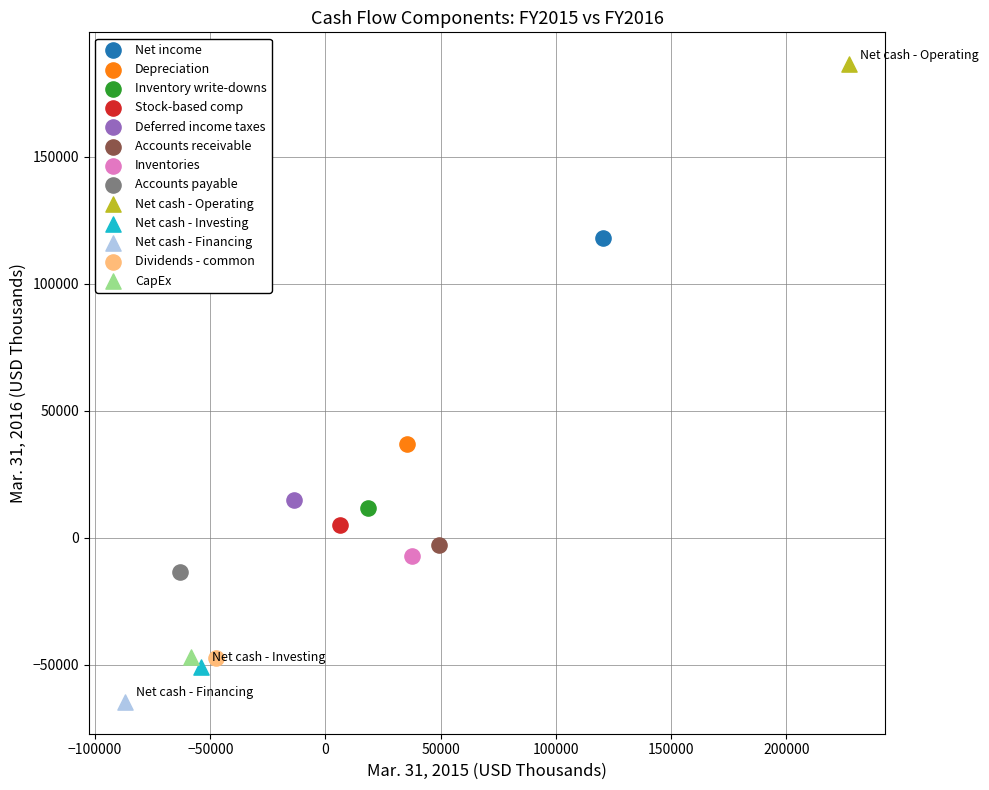

What are all the series names shown in the legend?

Net income, Depreciation, Inventory write-downs, Stock-based comp, Deferred income taxes, Accounts receivable, Inventories, Accounts payable, Net cash - Operating, Net cash - Investing, Net cash - Financing, Dividends - common, CapEx